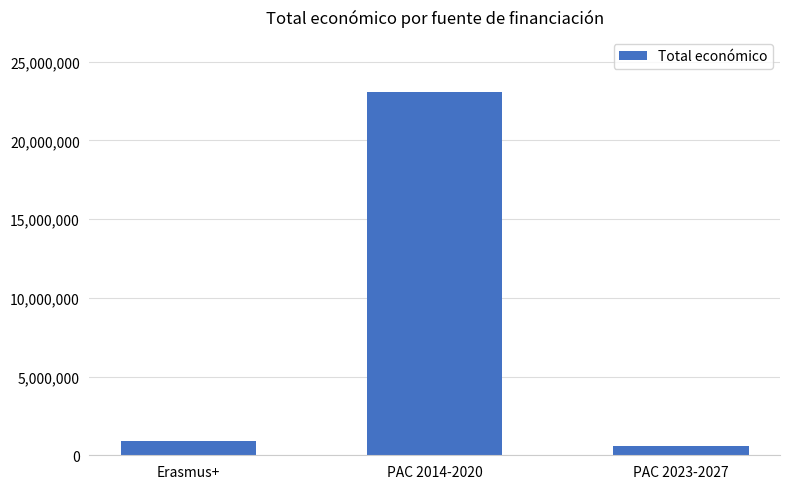

What is the label of the 2nd bar from the left?

PAC 2014-2020